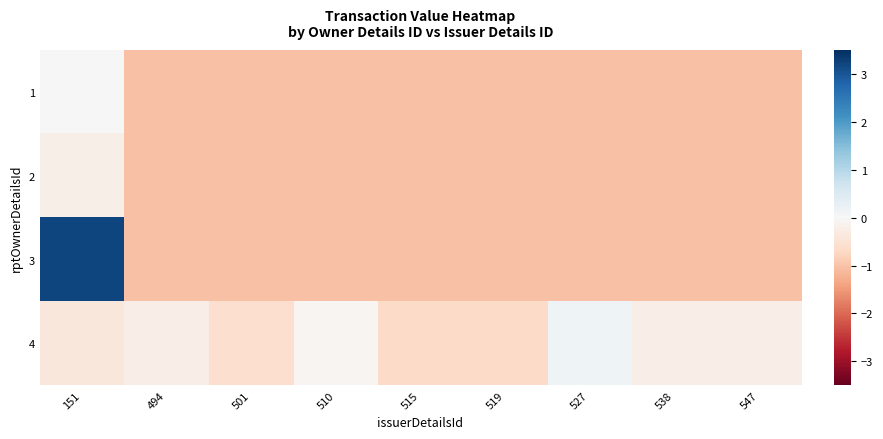

At how many categories does at least one series exceed 1?

1